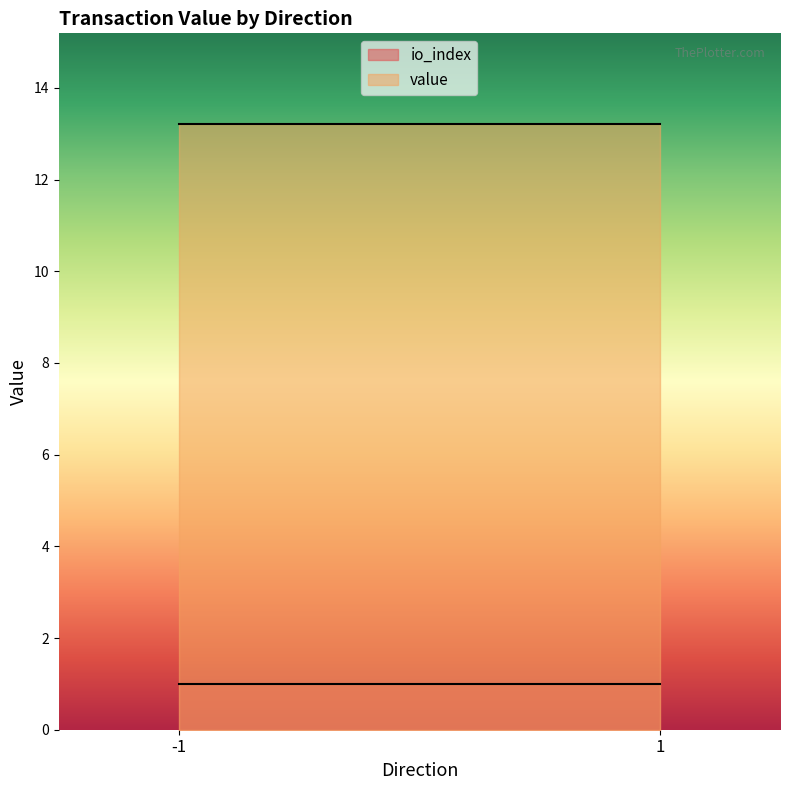

At which category does the chart reach its peak across all series?

-1